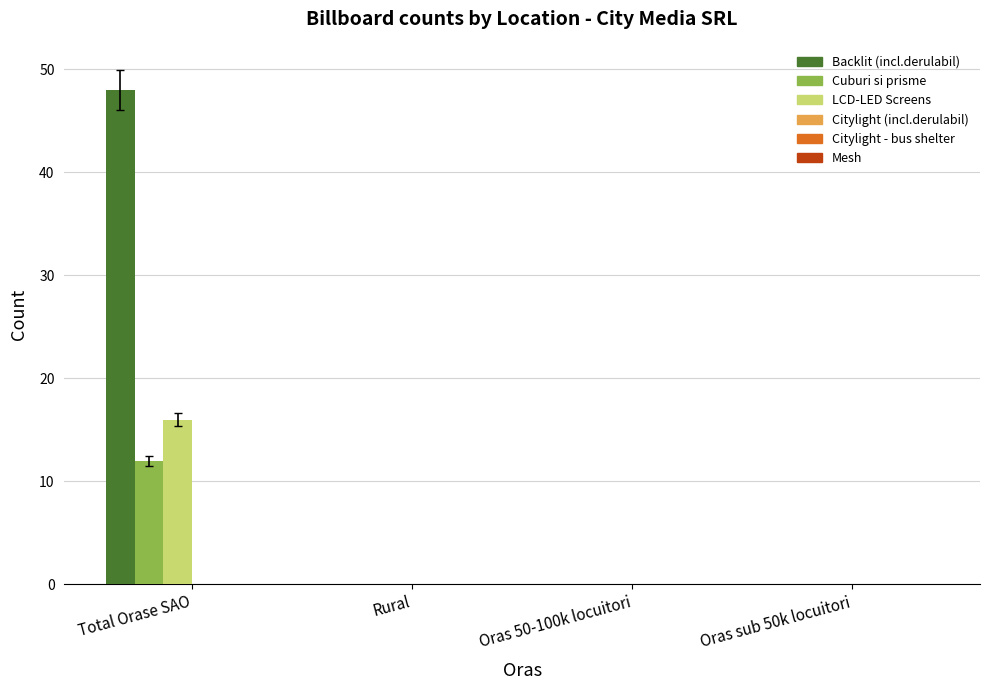

The LCD-LED Screens series shows 0 at Oras 50-100k locuitori. True or false?

True